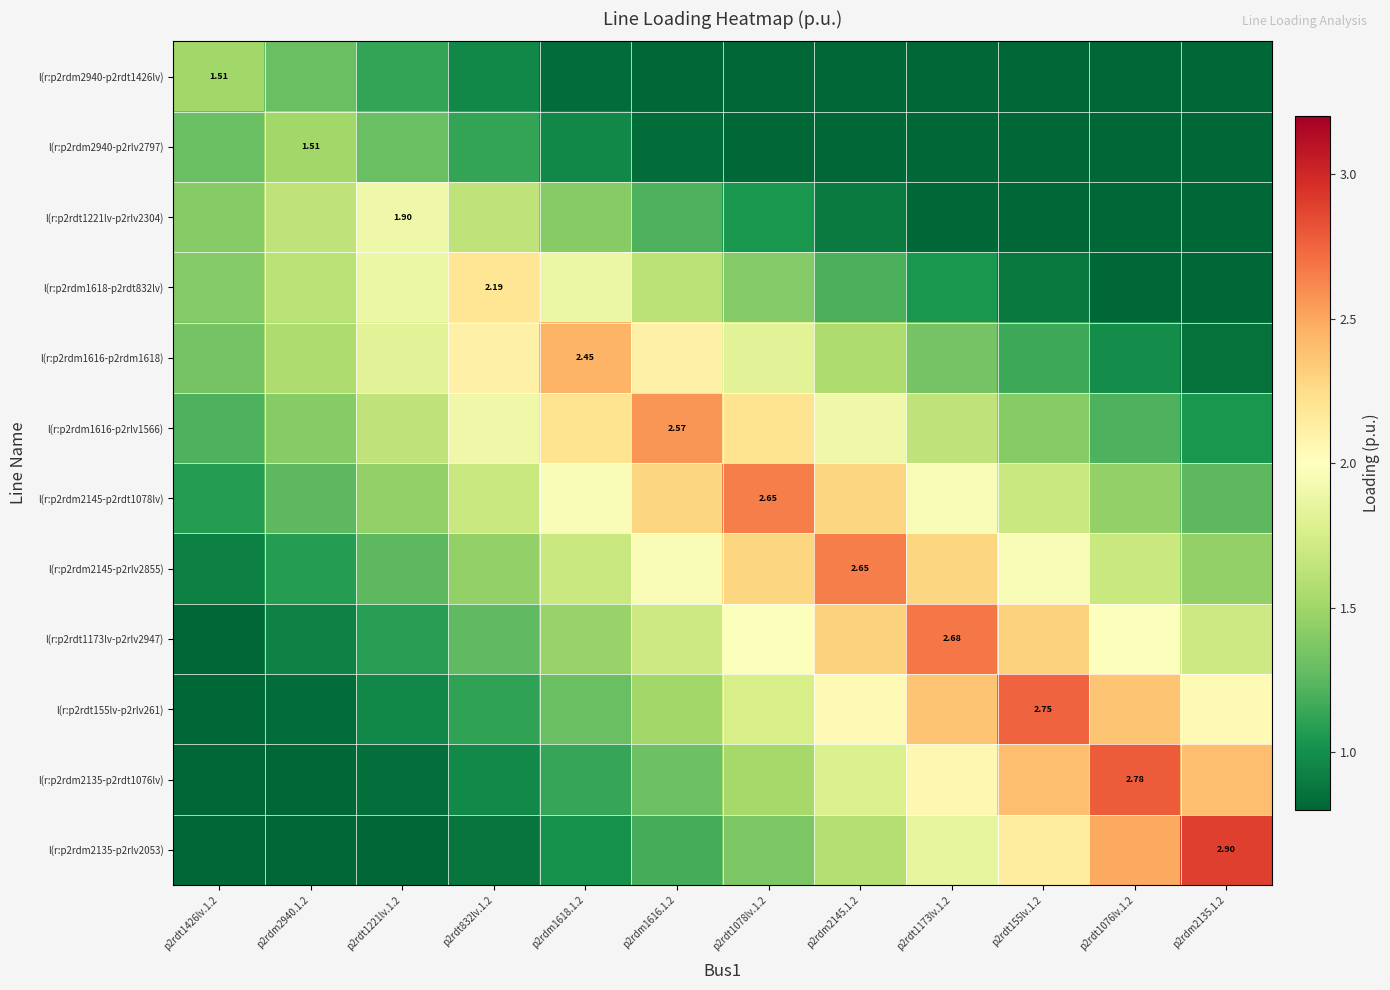

The l(r:p2rdm2135-p2rdt1076lv) series shows 2.4 at p2rdt155lv.1.2. True or false?

True